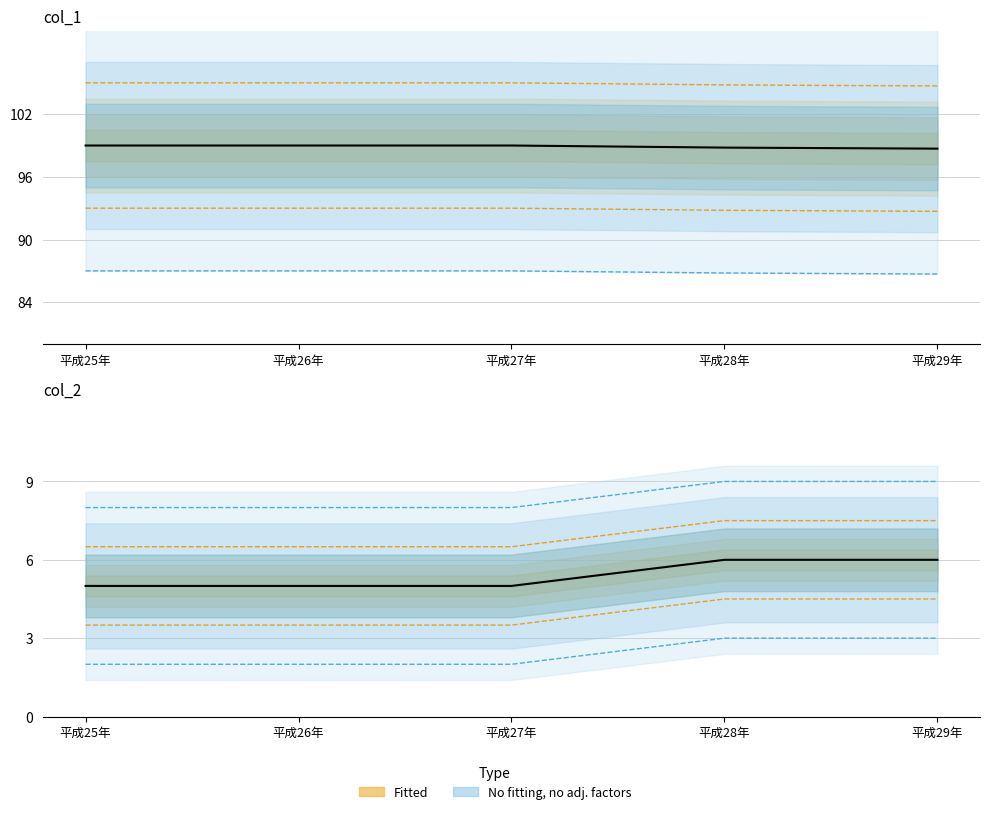

At which label is col_1 closest to 98?

平成29年